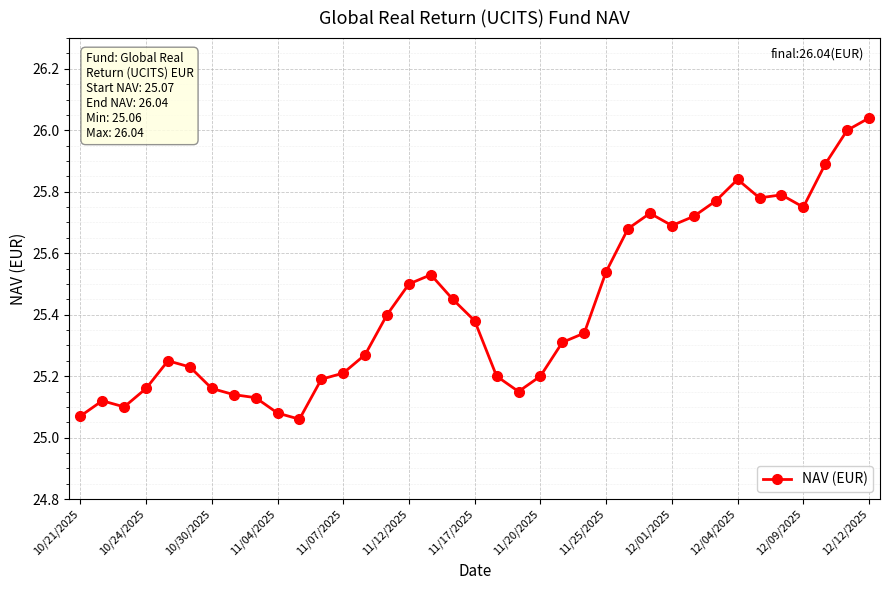

What is the difference between the second highest and second lowest values?

0.9